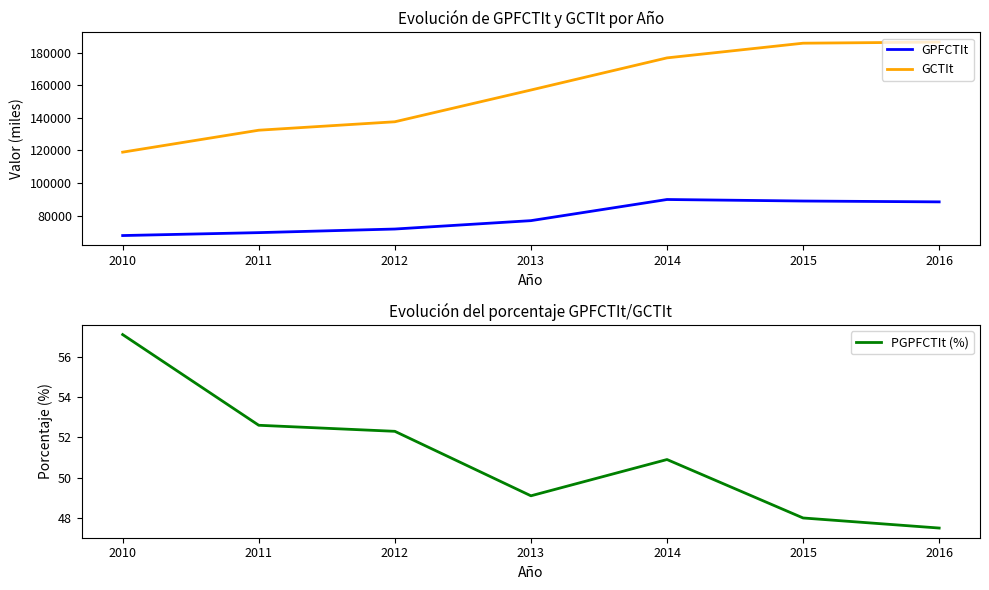

Is it true that PGPFCTIt (%) equals 48.0 at 2015?

True